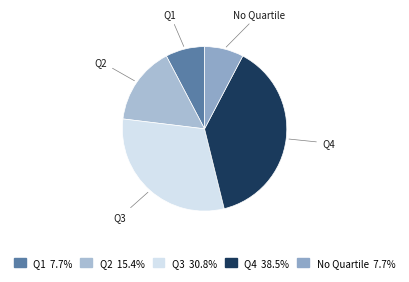

Between Q2 and Q4, which is larger?

Q4